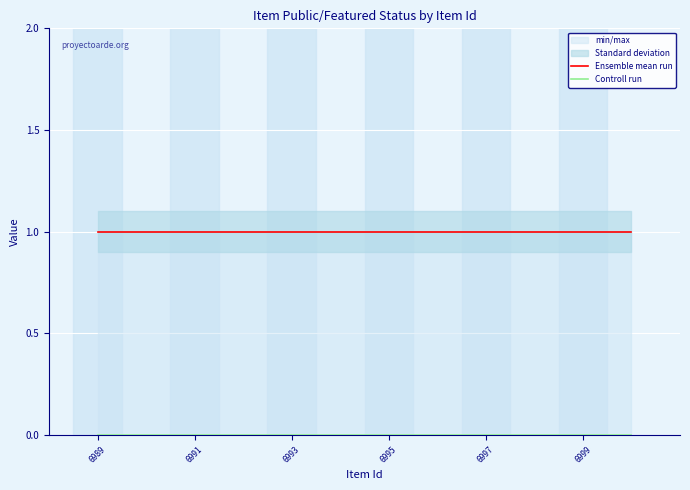

What is the spread (max minus min) of values at 6991?

1